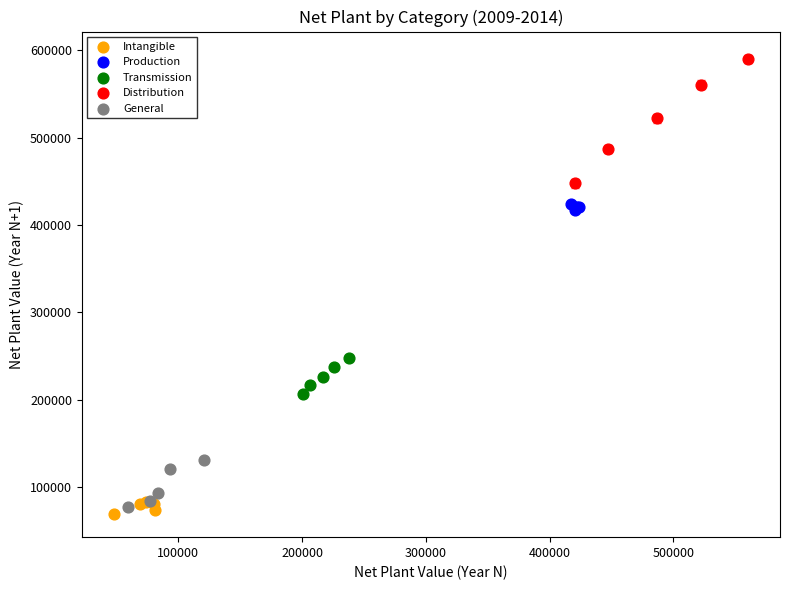

Which series has the widest spread of Y values?

Distribution